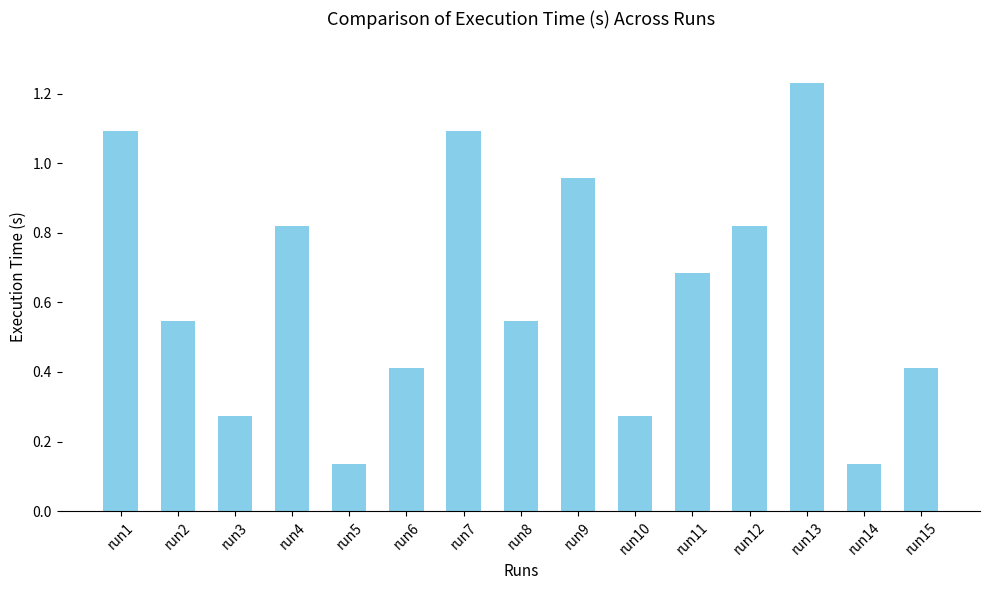

What is the difference between the maximum and minimum values?

1.1